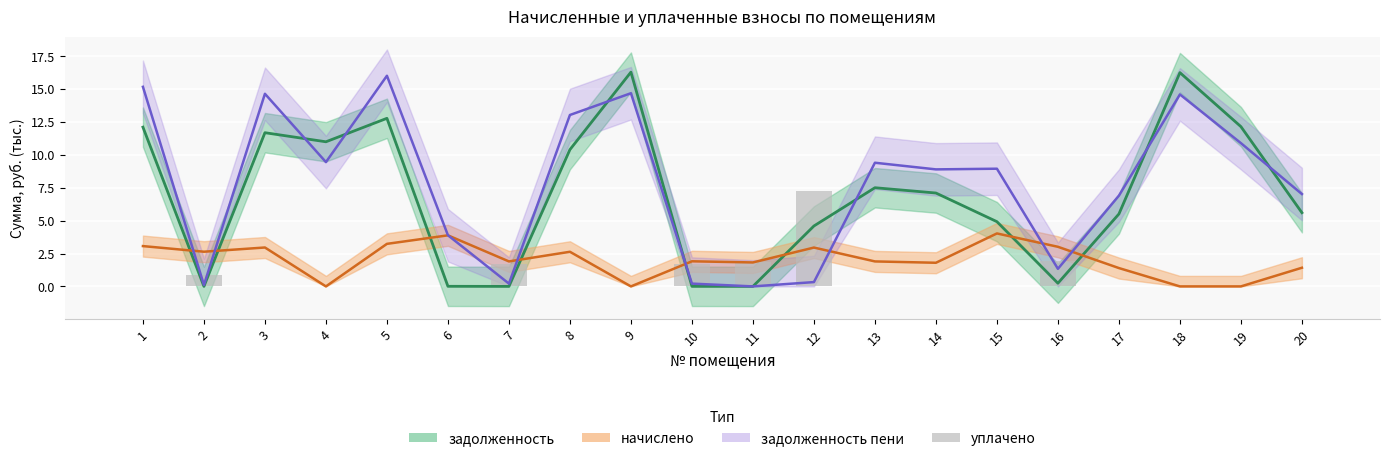

At how many categories does at least one series exceed 12?

7